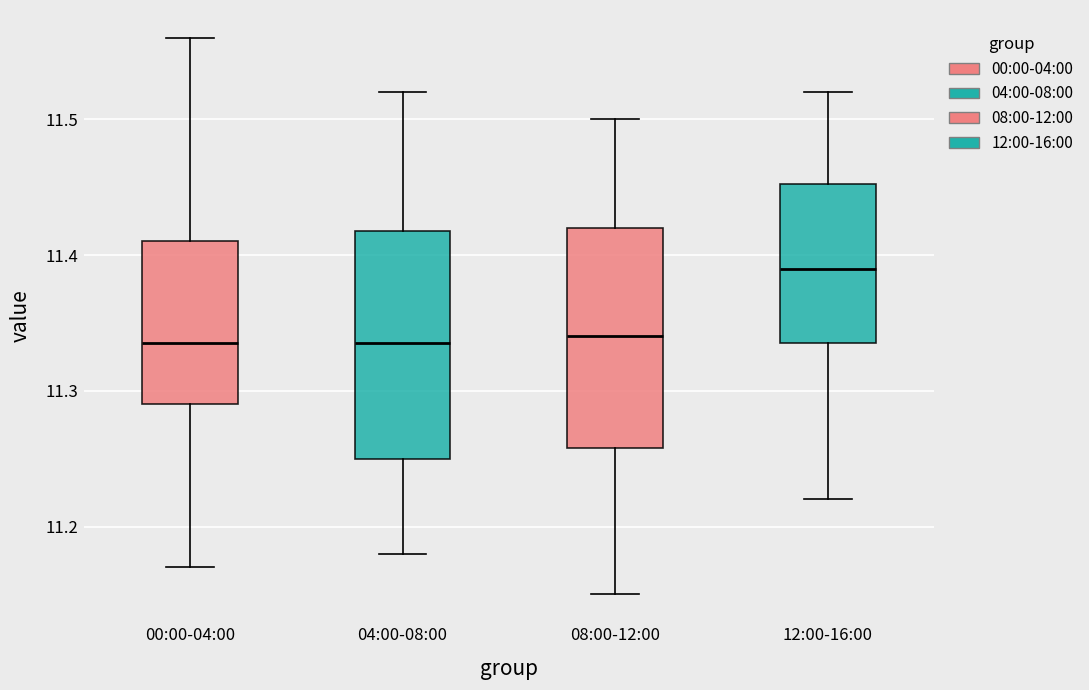

Where does the lower whisker of the box for 08:00-12:00 end on the y-axis? The values are not printed on the chart, so give them approximately, as read against the axis.

11.15